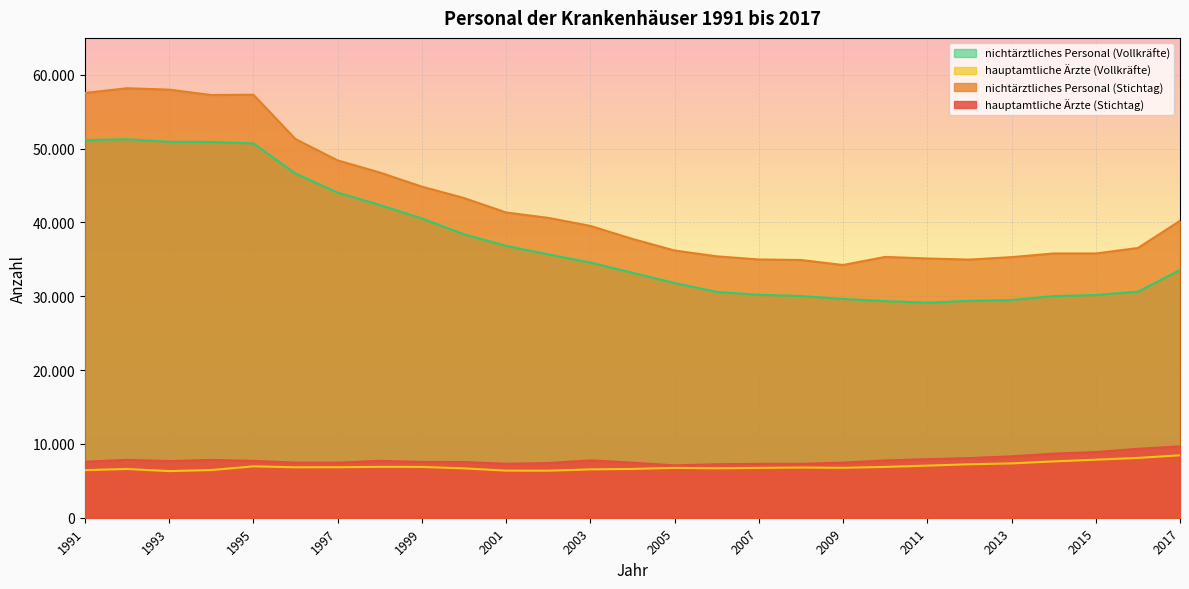

What is the minimum value shown in the chart?

6317.0